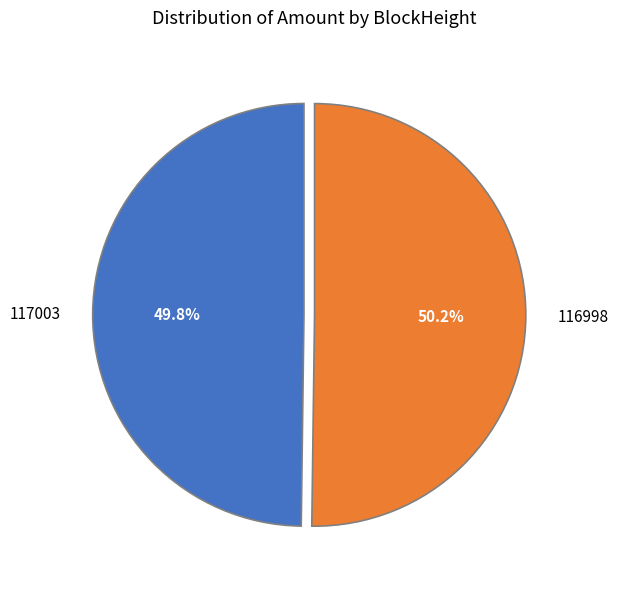

Is there a majority slice in this chart?

Yes